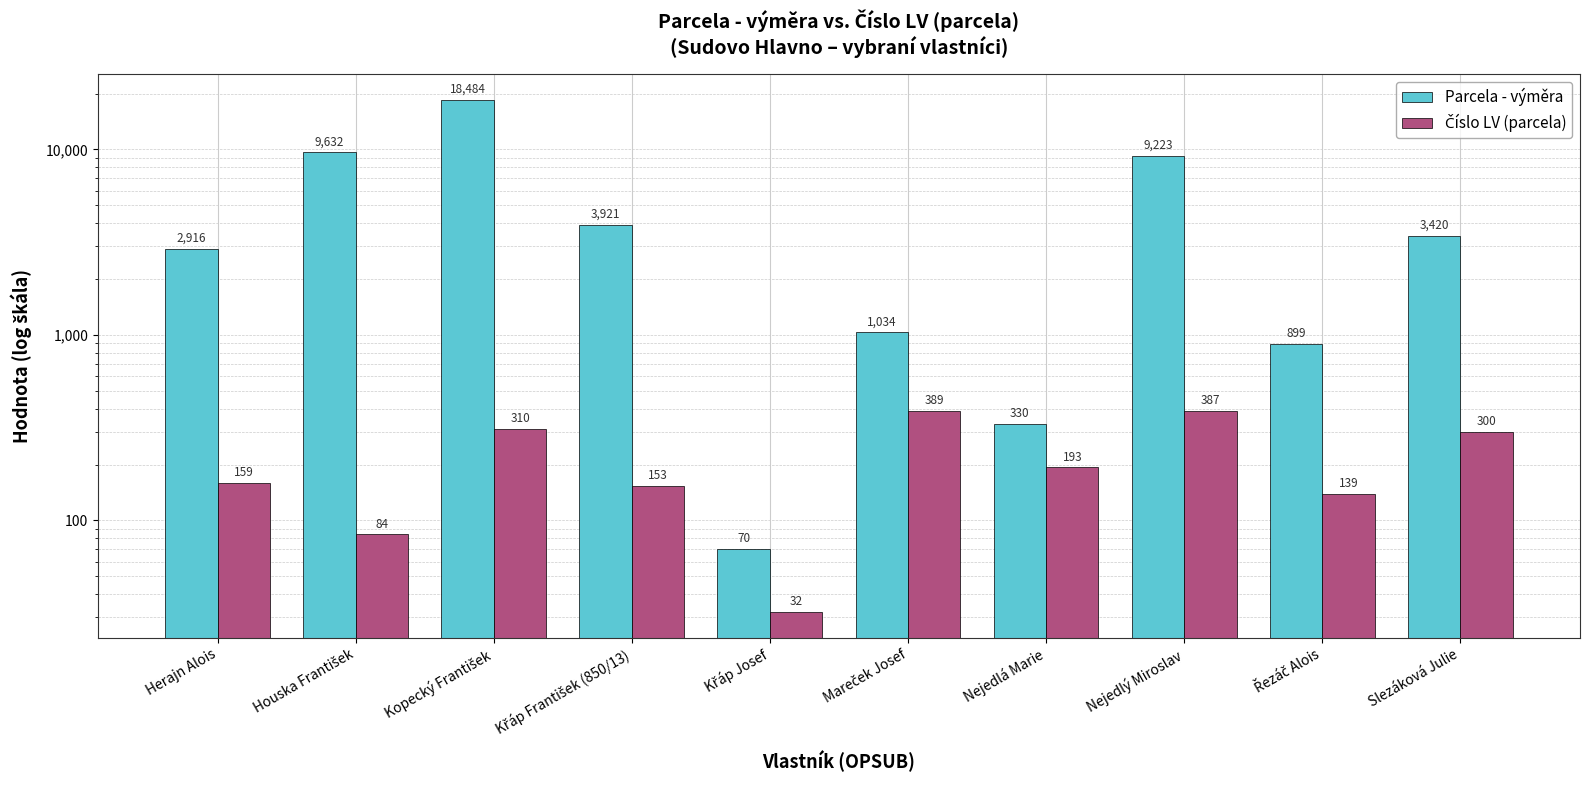

The Parcela - výměra series shows 5776 at Houska František. True or false?

False